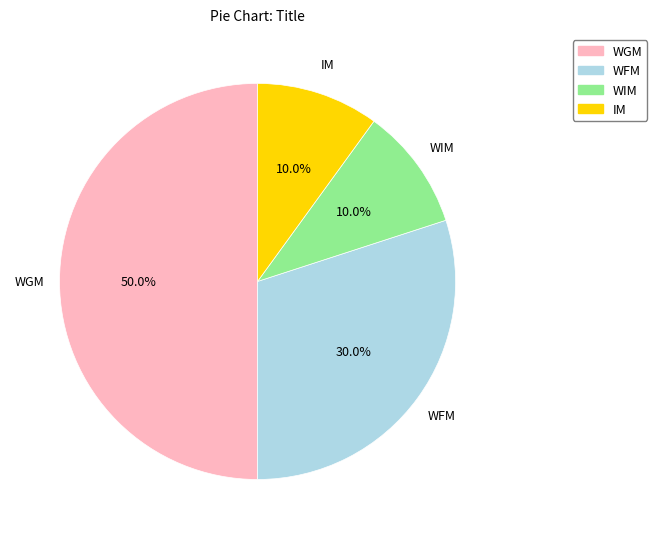

What is the largest slice in the pie chart?

WGM